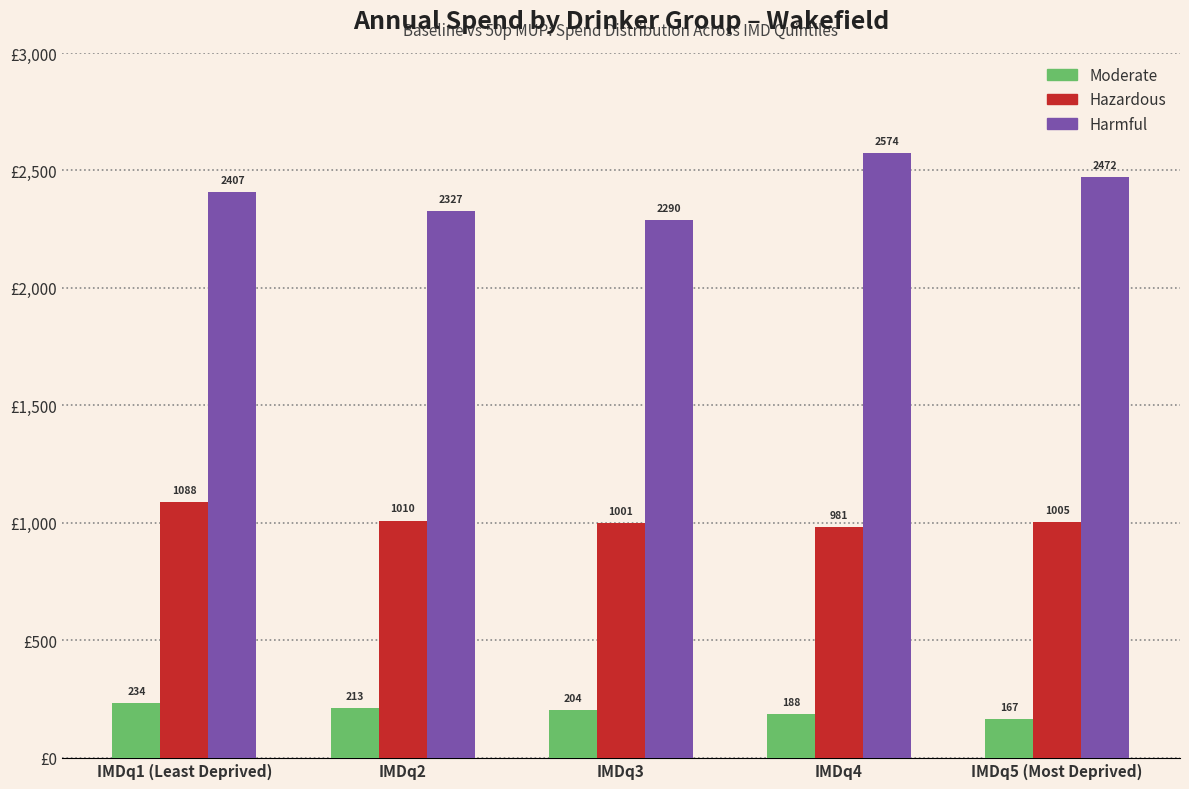

Which series changed the most between IMDq2 and IMDq3?

Harmful